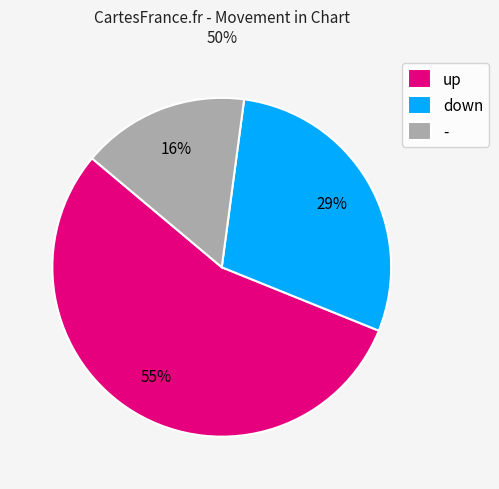

To the nearest percent, what is the difference between the largest and smallest slice percentages?

39%